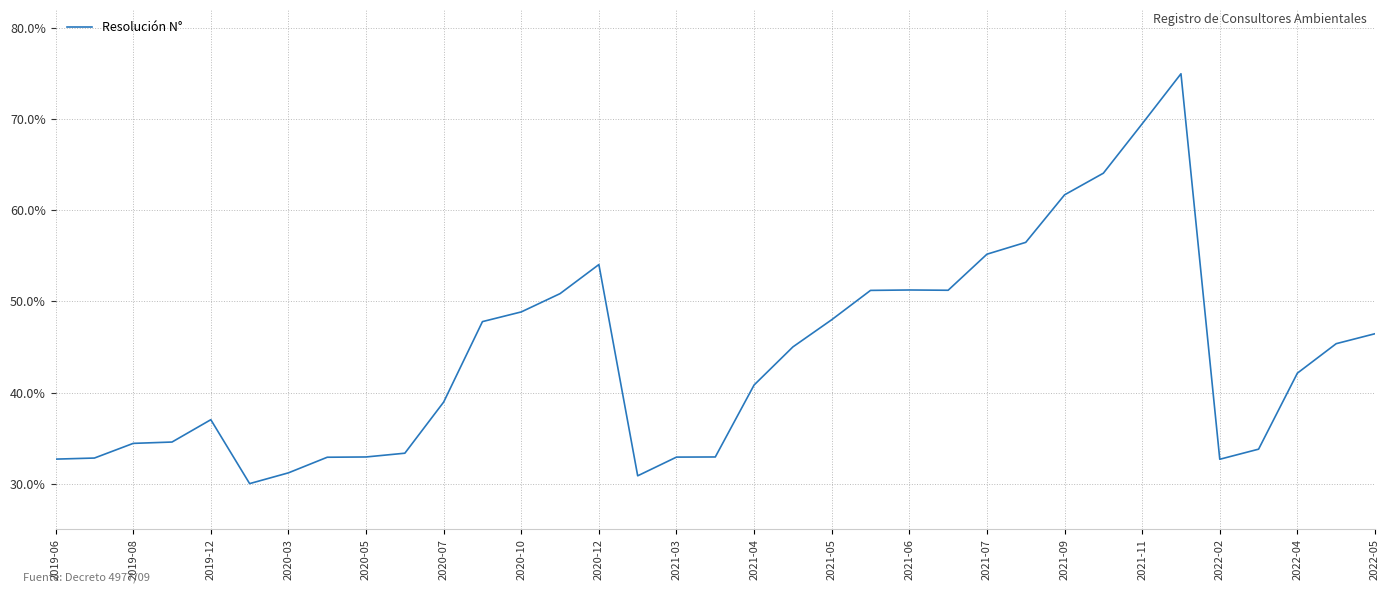

Does the chart have visible grid lines?

Yes